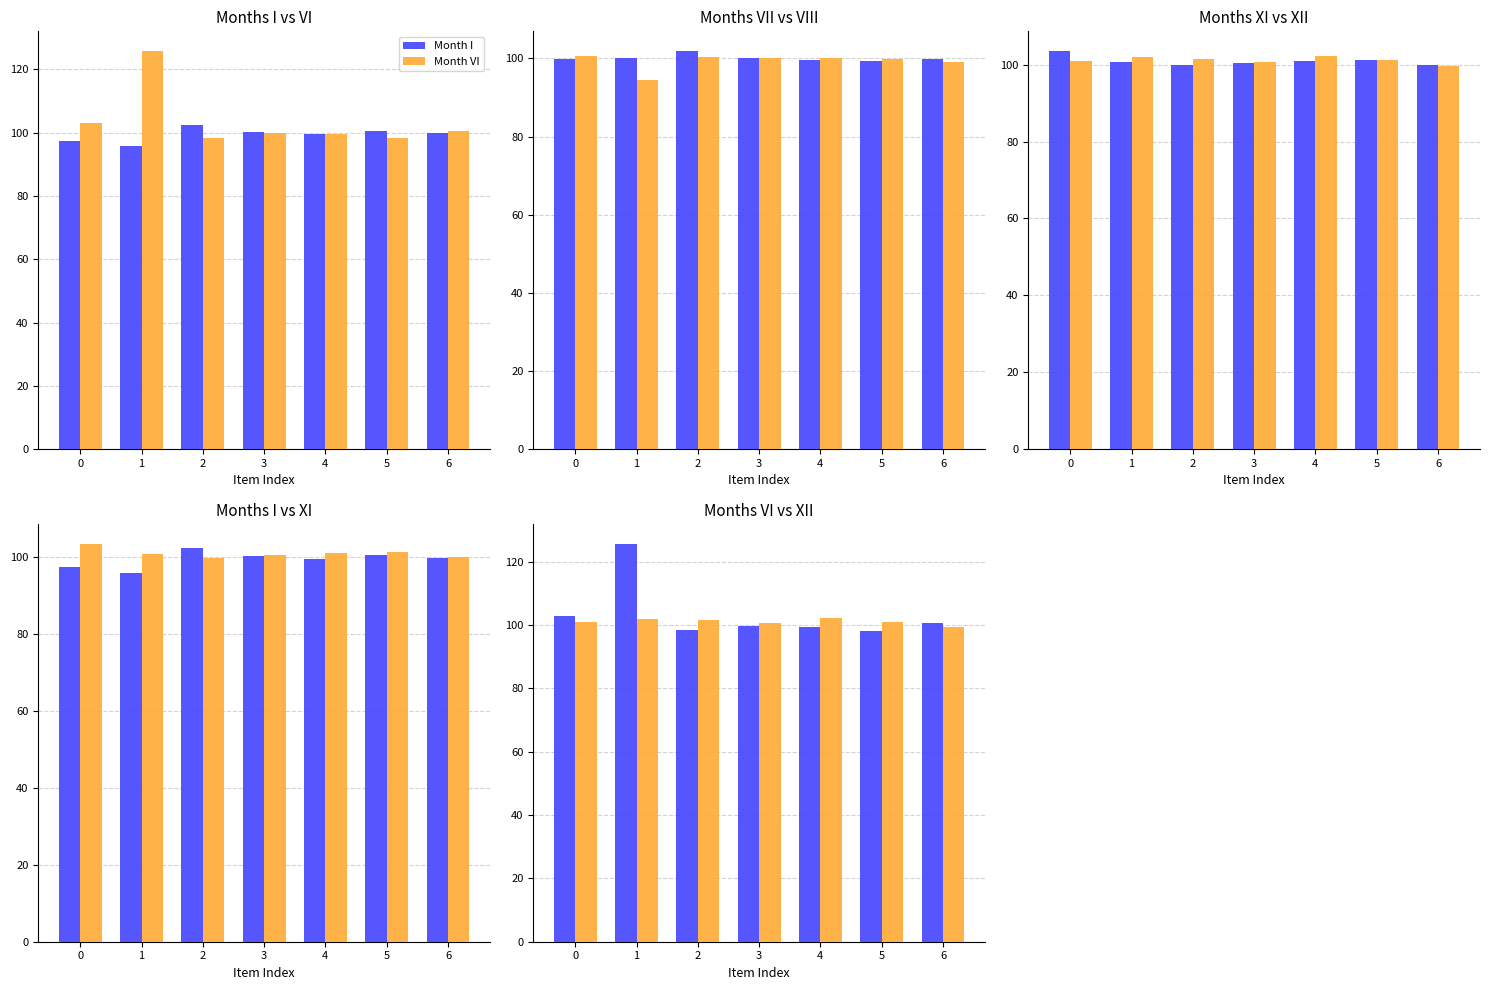

The Month XI series shows 103.5 at 0. True or false?

True